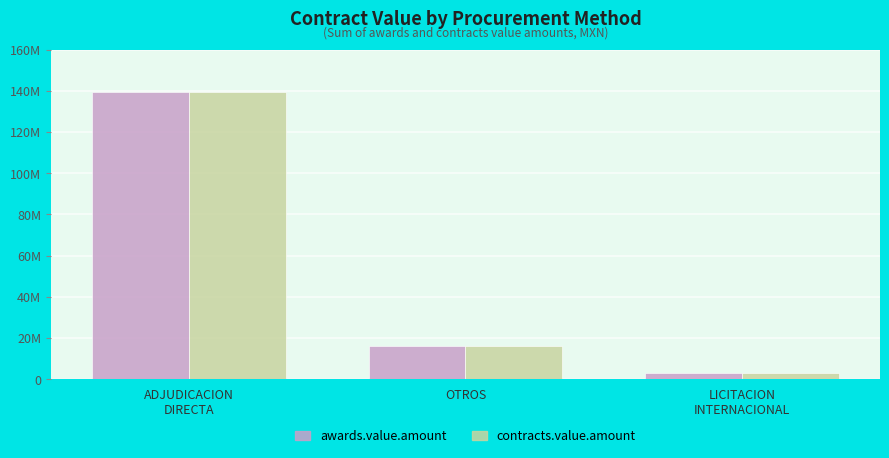

What is the total value across all series at LICITACION
INTERNACIONAL?

6454609.9